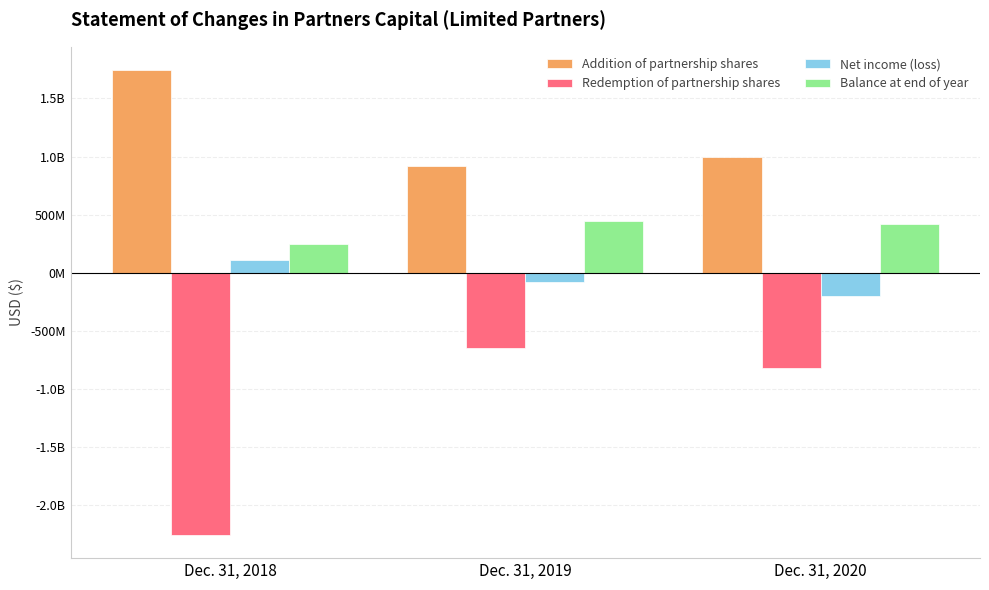

Are the bars horizontal?

No